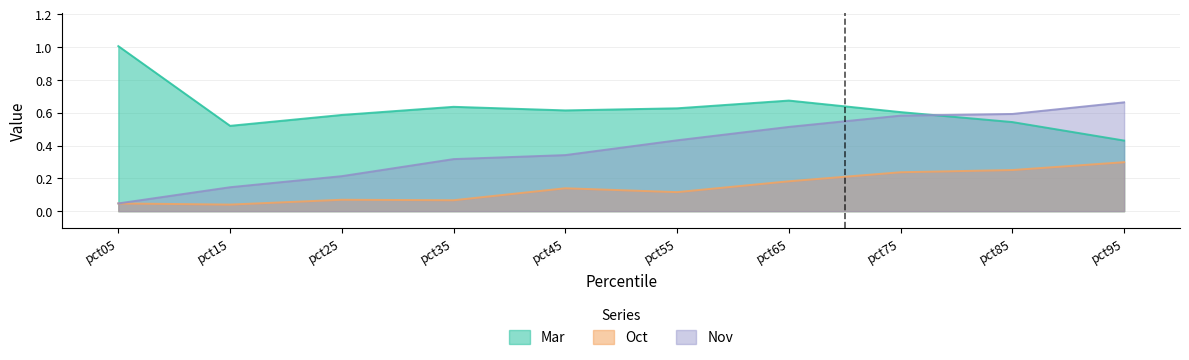

Which series has the widest spread of values?

Nov